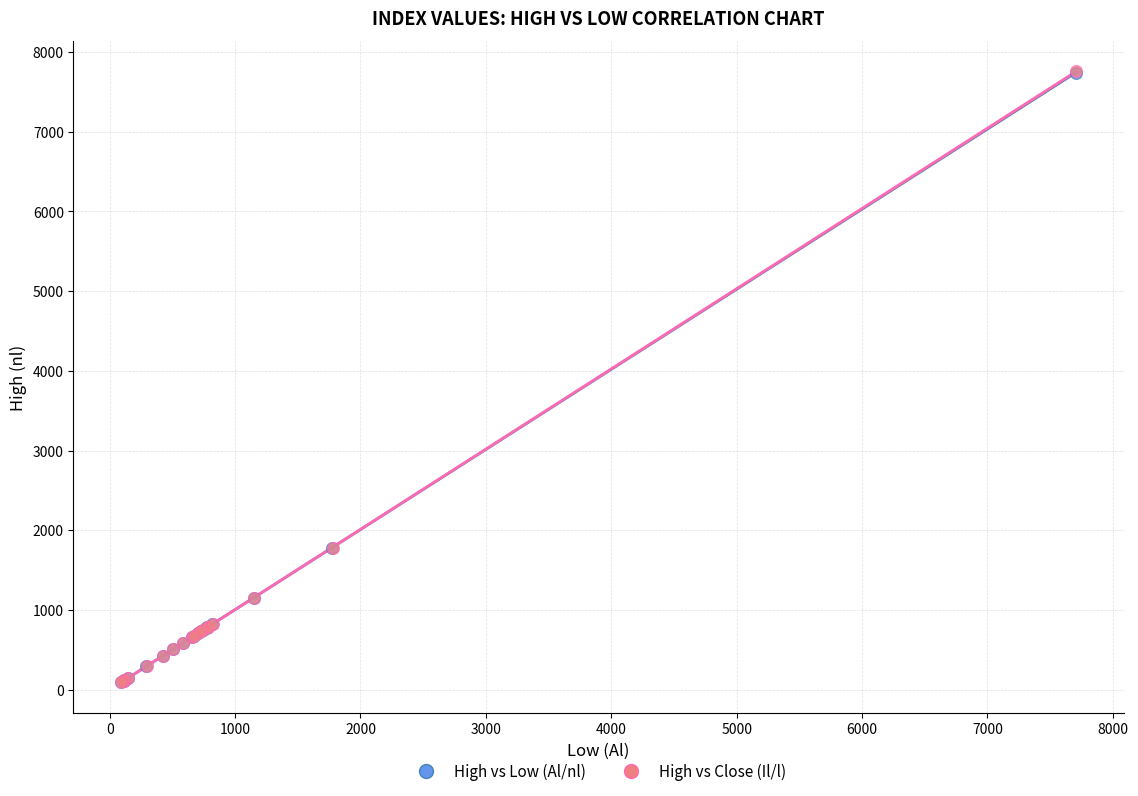

Which series has the widest spread of Y values?

High vs Close (Il/l)